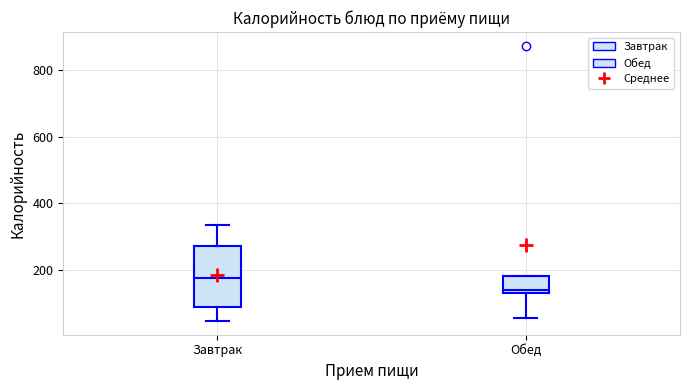

Reading left to right, transcribe this box plot: for each box, give where its median line is, the range the box spans, and where its two whiskers end, as read against the y-axis. The values are not printed on the chart, so give them approximately, as read against the axis.

Завтрак: median 180, box 100 to 280, whiskers 40 to 340
Обед: median 140 (just above the box's lower edge), box 140 to 180, whiskers 60 to 180